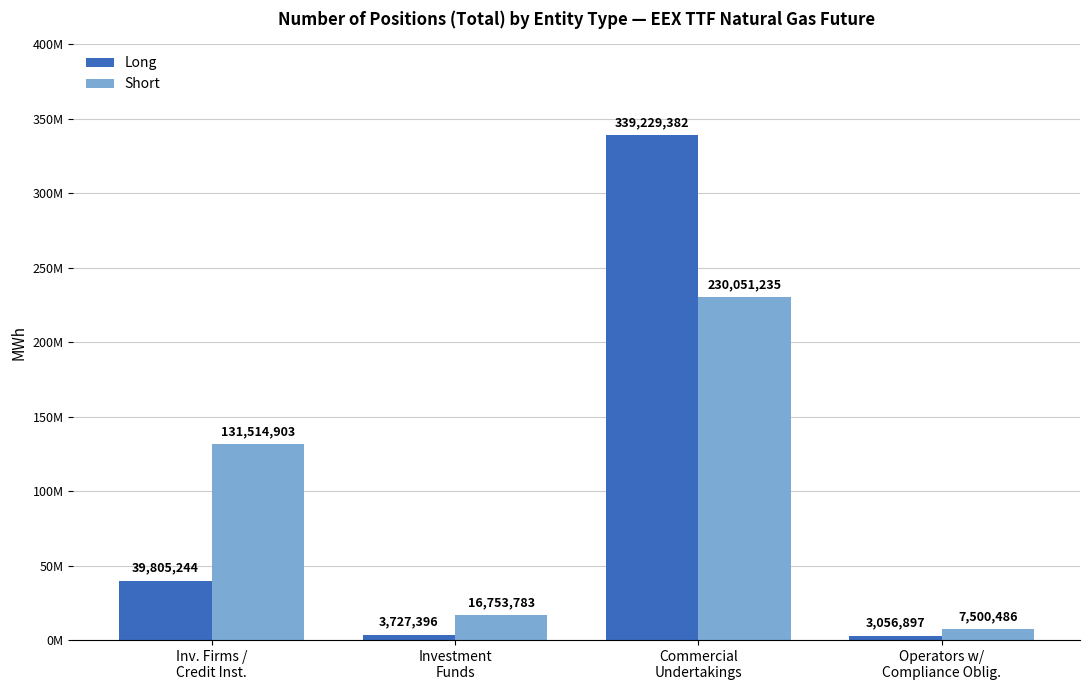

At which label does Short reach its peak?

Commercial
Undertakings